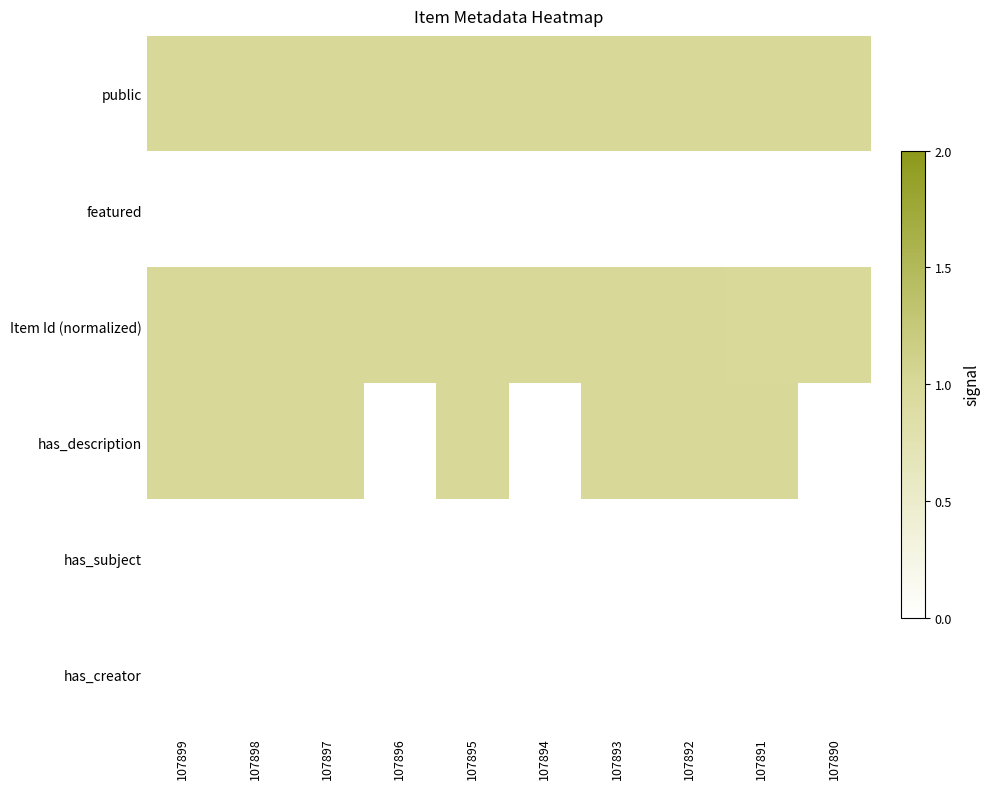

What is the difference between the highest and lowest values at 107892?

1.0